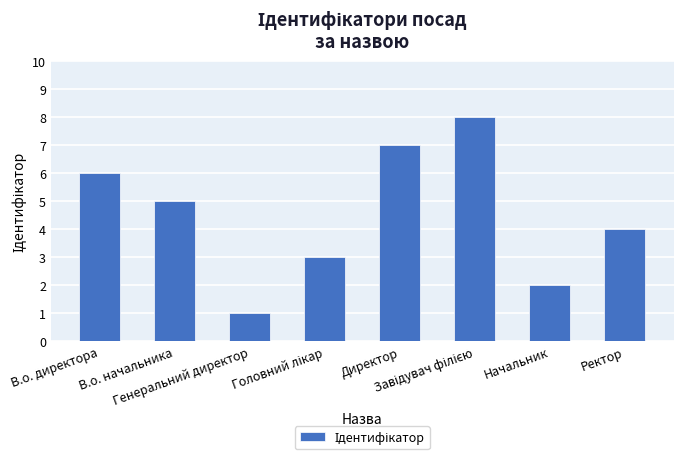

What is the greatest value displayed?

8